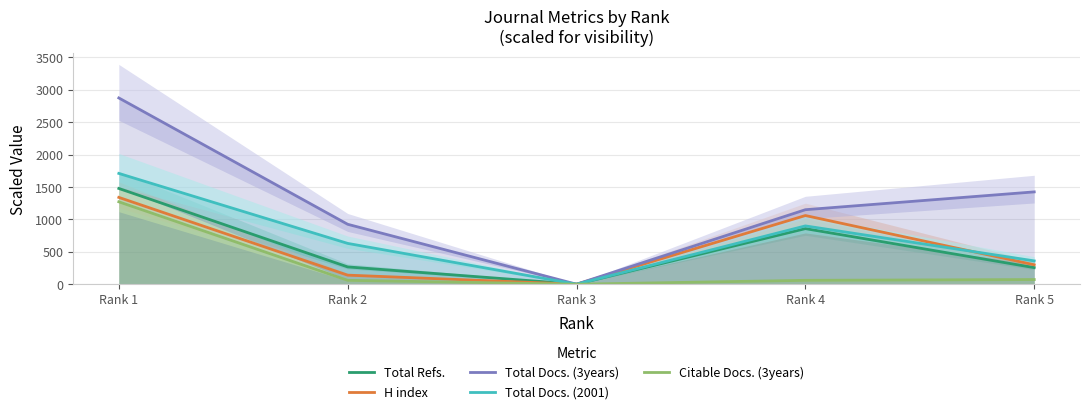

What is the sum of all Total Docs. (2001) values?

3600